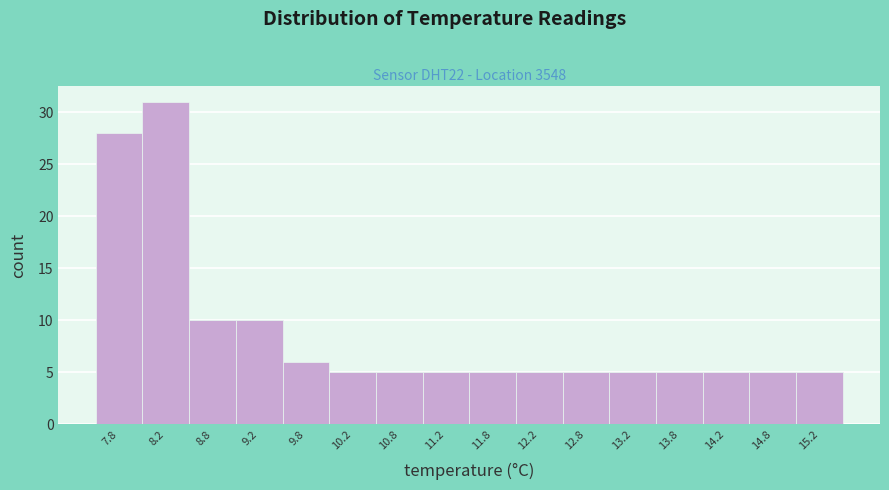

How tall is the bar that spans 13.5 to 14.0 on the x-axis? The values are not printed on the chart, so give them approximately, as read against the axis.

5